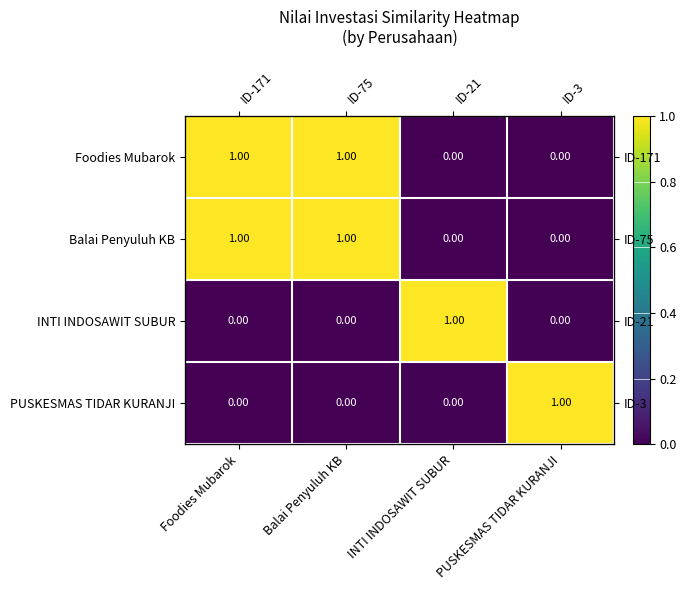

Which category has the highest value across all series?

Foodies Mubarok